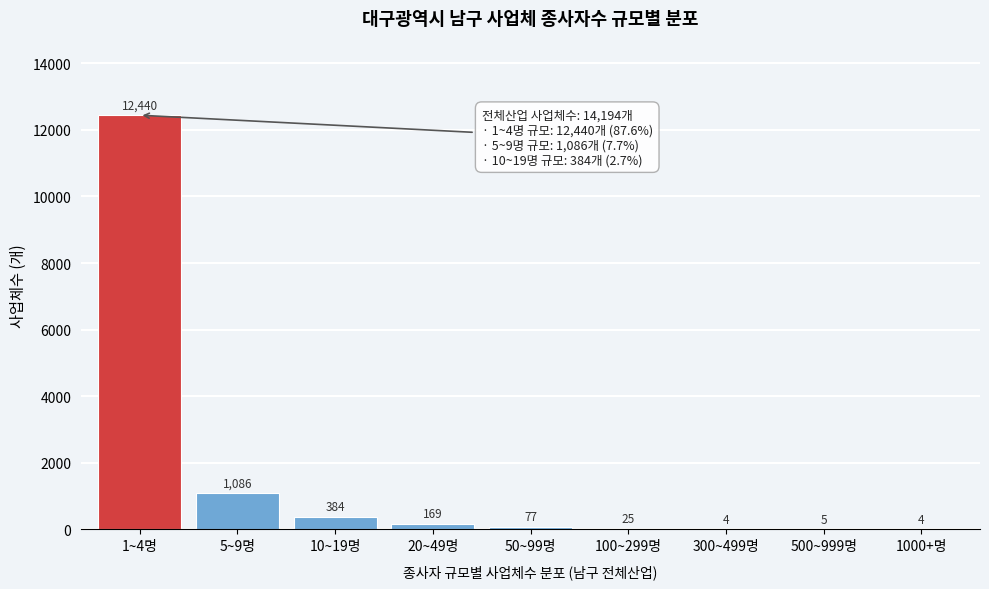

Reading left to right, extract all data points from this chart.

1~4명=12440	5~9명=1086	10~19명=384	20~49명=169	50~99명=77	100~299명=25	300~499명=4	500~999명=5	1000+명=4